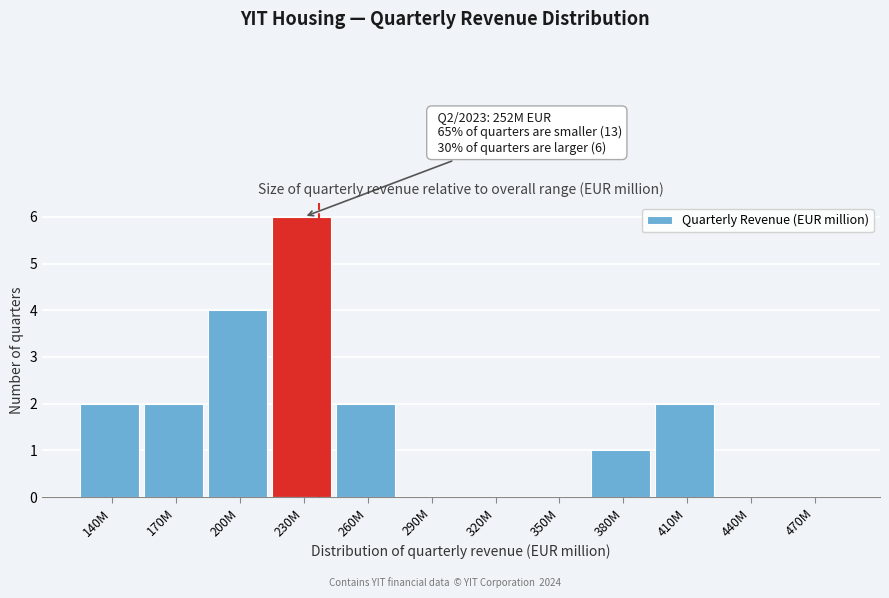

Reading left to right, extract all data points from this chart.

140M=2	170M=2	200M=4	230M=6	260M=2	290M=0	320M=0	350M=0	380M=1	410M=2	440M=0	470M=0